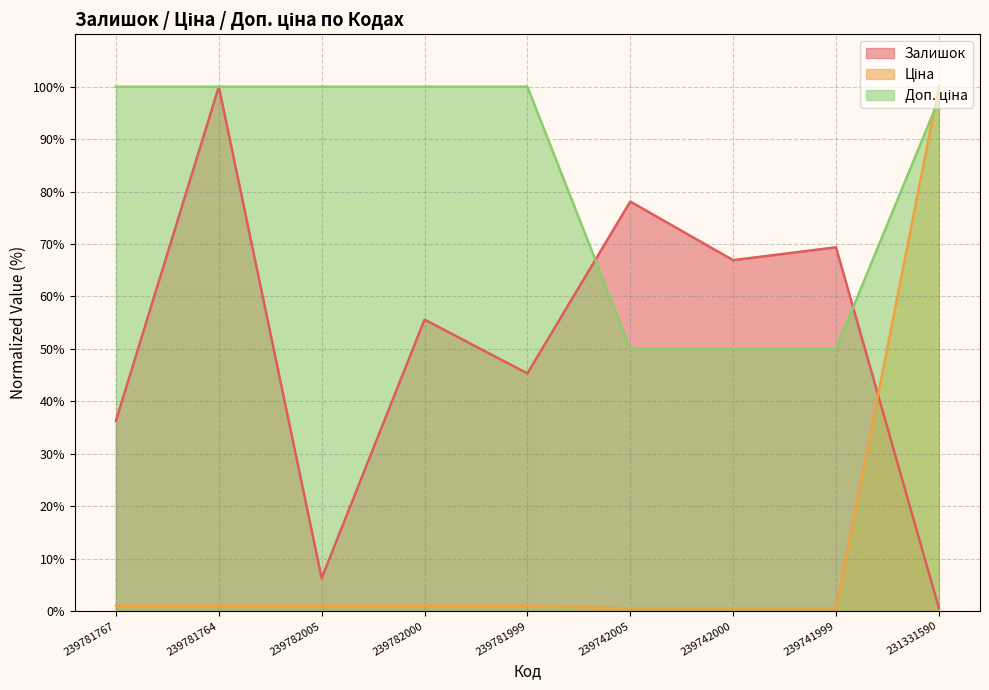

How many lines are shown in the chart?

3